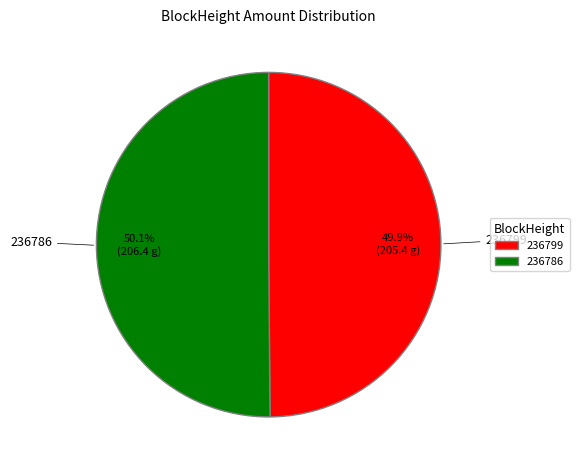

What portion of the pie excludes 236799?

50.1%